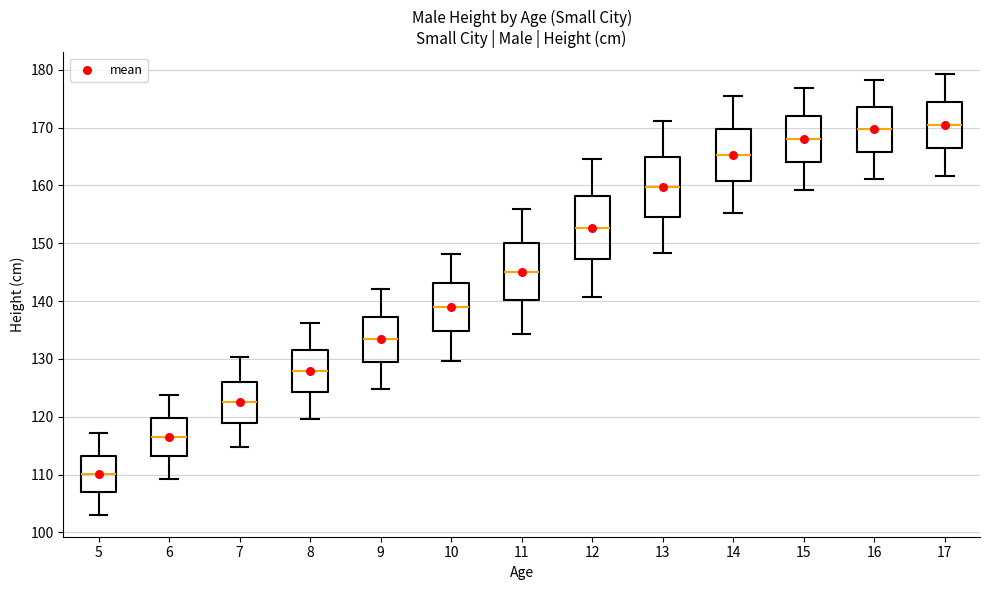

Reading left to right, read every box against the y-axis: the position of its median line, the range the box covers, and the ends of its whiskers. The values are not printed on the chart, so give them approximately, as read against the axis.

5: median 110, box 107 to 113, whiskers 103 to 117
6: median 117, box 113 to 120, whiskers 109 to 124
7: median 123, box 119 to 126, whiskers 115 to 130
8: median 128, box 124 to 132, whiskers 120 to 136
9: median 133, box 129 to 137, whiskers 125 to 142
10: median 139, box 135 to 143, whiskers 130 to 148
11: median 145, box 140 to 150, whiskers 134 to 156
12: median 153, box 147 to 158, whiskers 141 to 165
13: median 160, box 155 to 165, whiskers 148 to 171
14: median 165, box 161 to 170, whiskers 155 to 175
15: median 168, box 164 to 172, whiskers 159 to 177
16: median 170, box 166 to 174, whiskers 161 to 178
17: median 170, box 166 to 174, whiskers 162 to 179